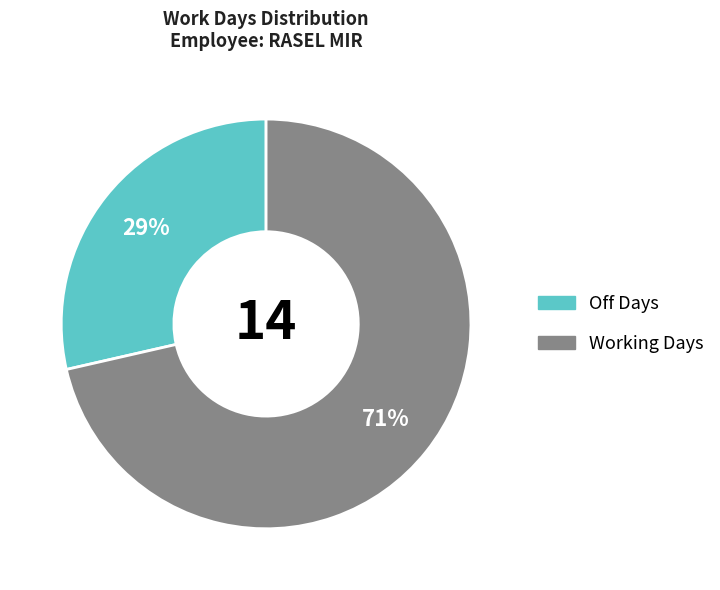

Is there any slice that represents more than half of the pie?

Yes